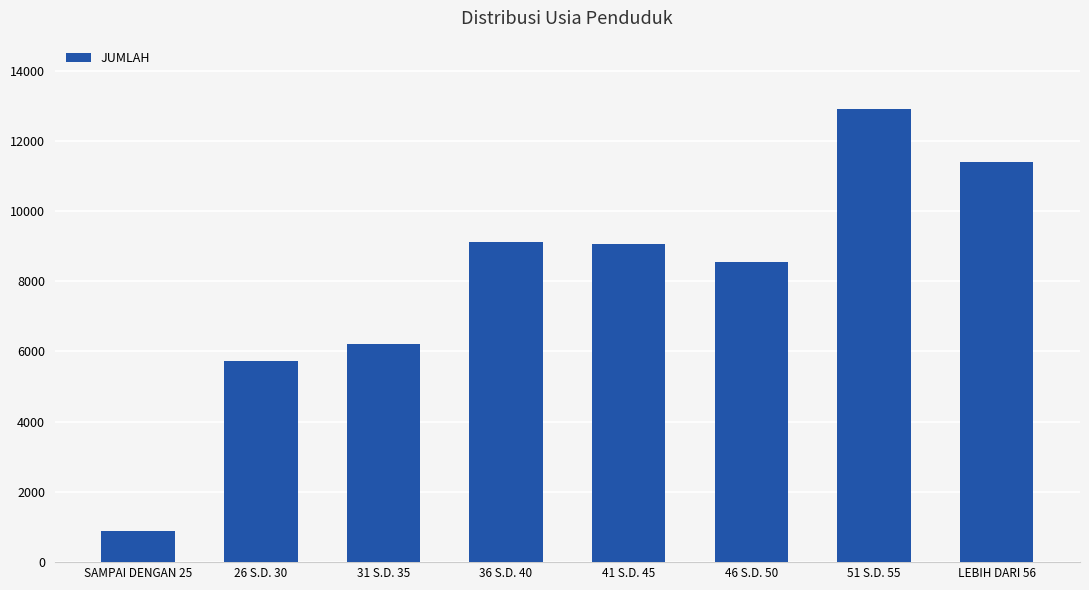

Is it true that the value at SAMPAI DENGAN 25 is 876?

True